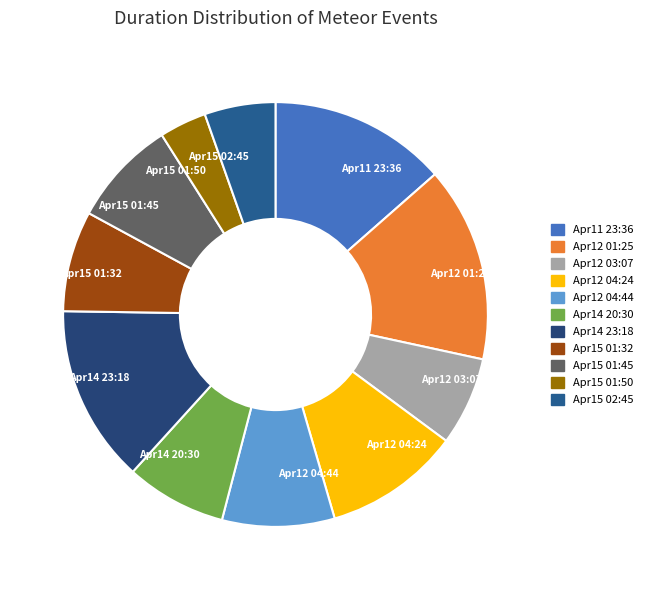

Is Apr14 23:18 the majority of the pie?

No